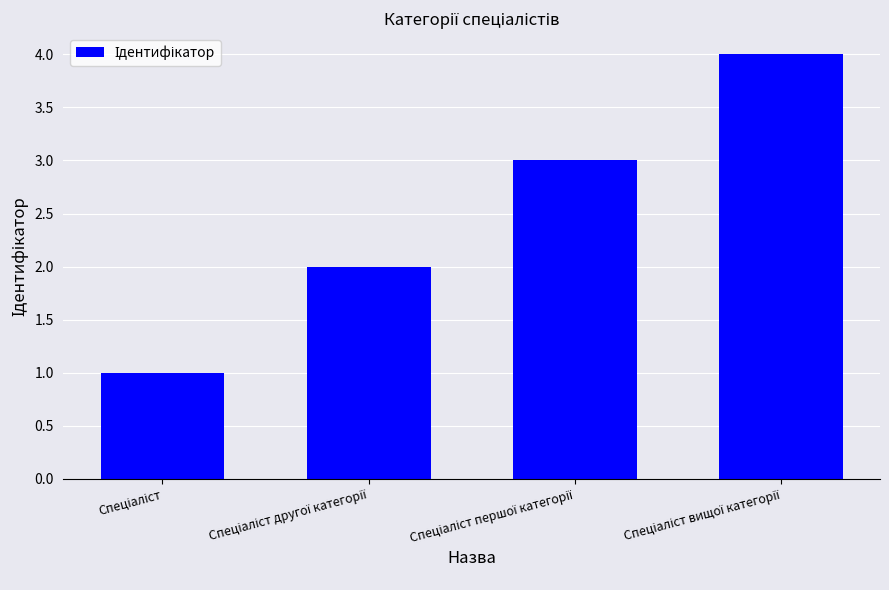

Does the chart contain stacked bars?

No